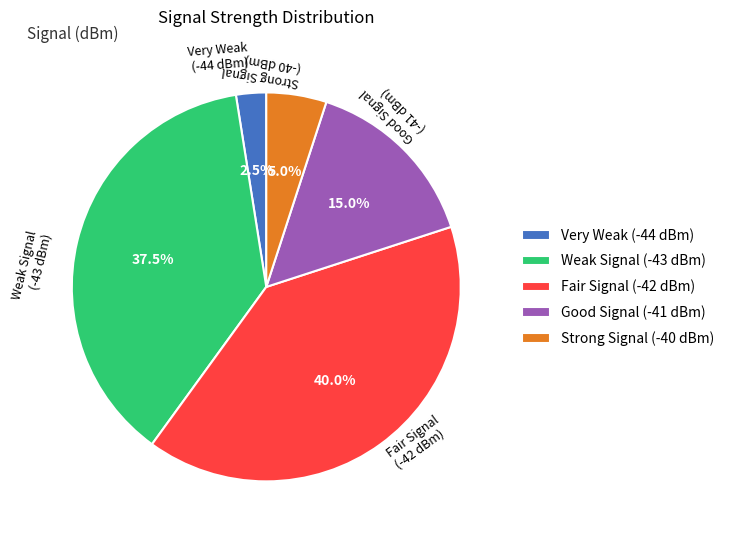

Count the number of slices in the pie.

5